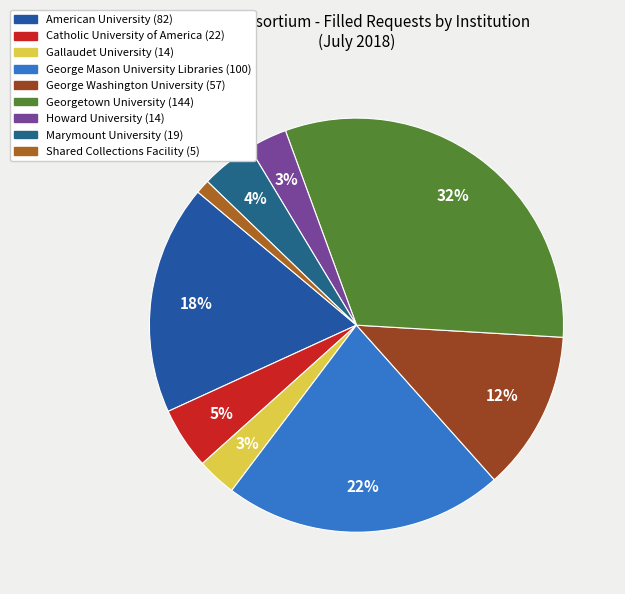

Count the number of slices in the pie.

9